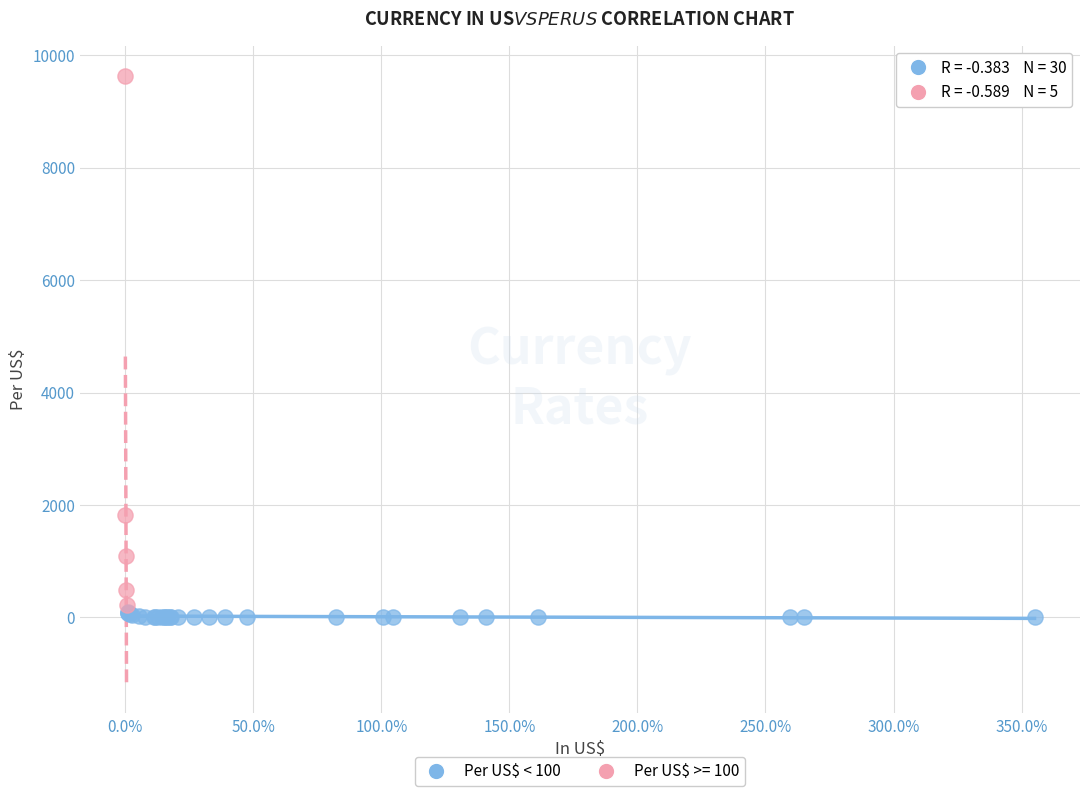

Which series reaches the maximum Y coordinate?

Per US$ >= 100